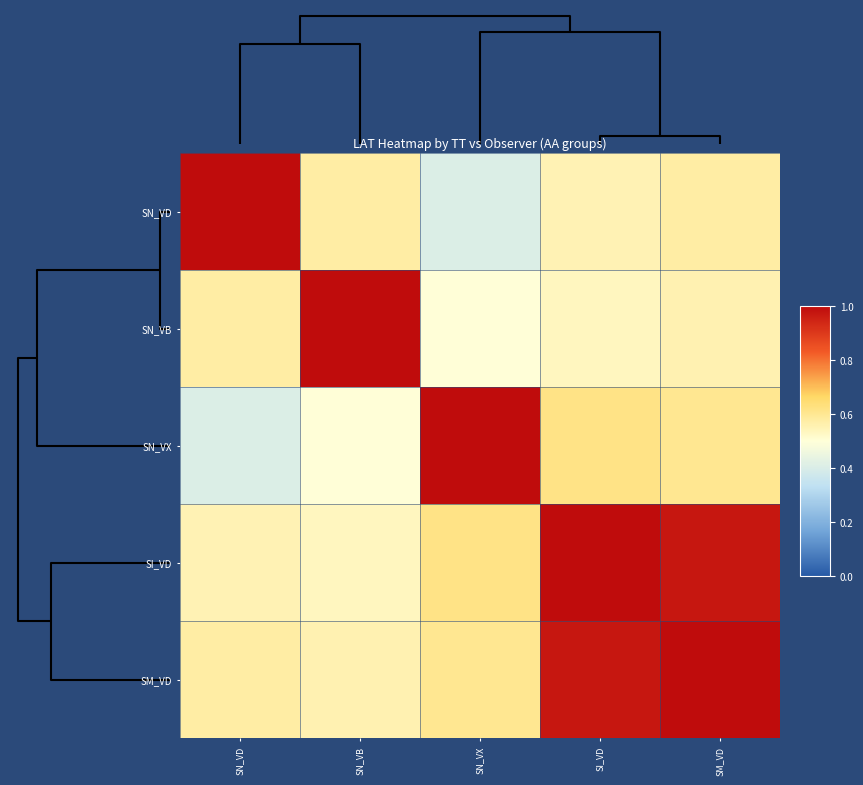

How many categories are shown in the chart?

5